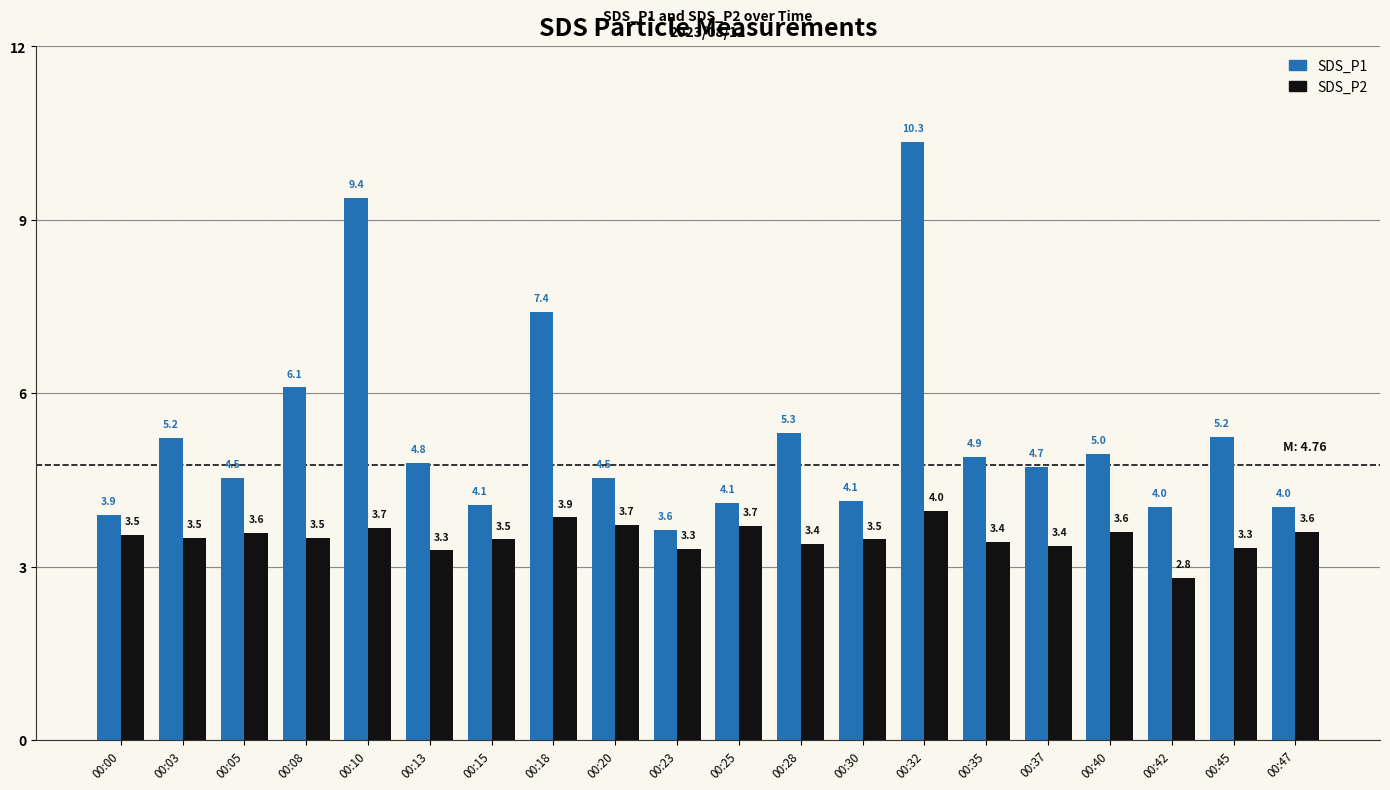

What is the total value across all series at 00:23?

6.9